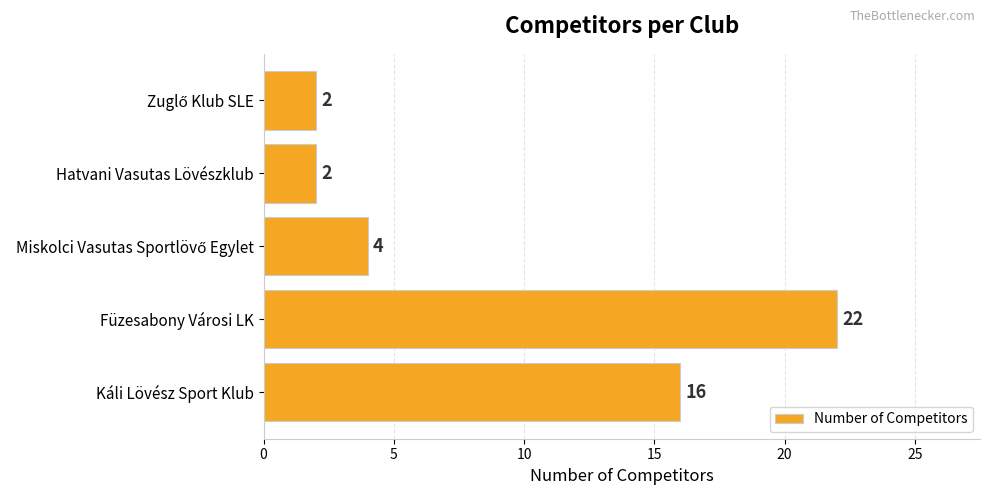

At which category does the chart reach its peak across all series?

Füzesabony Városi LK